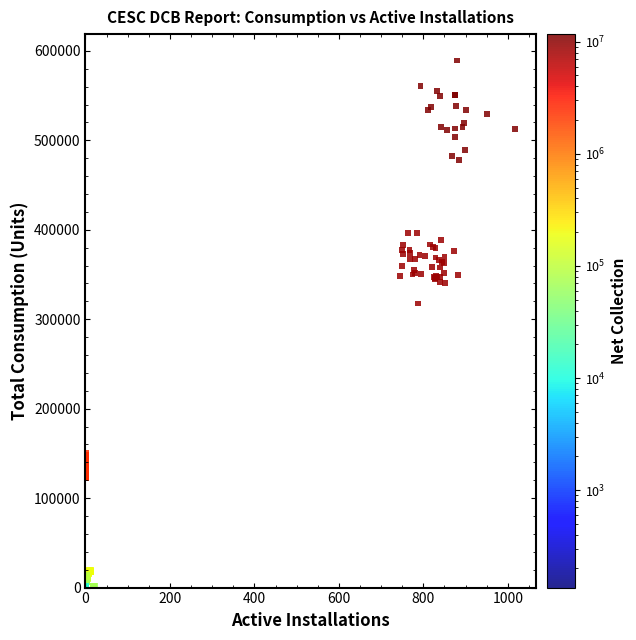

What Y value in the scatter plot is closest to 294665?

317576.3